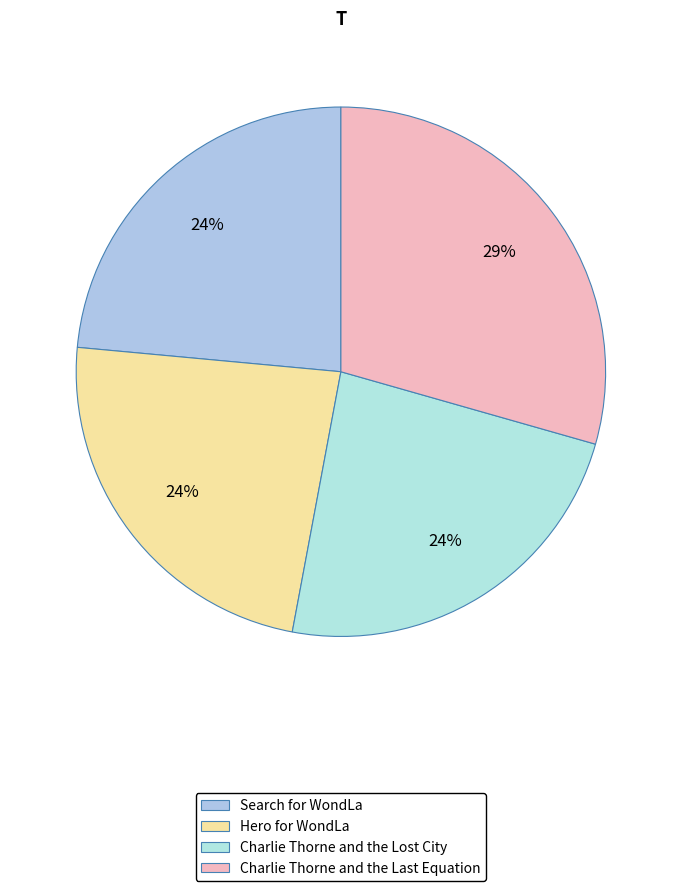

Count the number of slices in the pie.

4